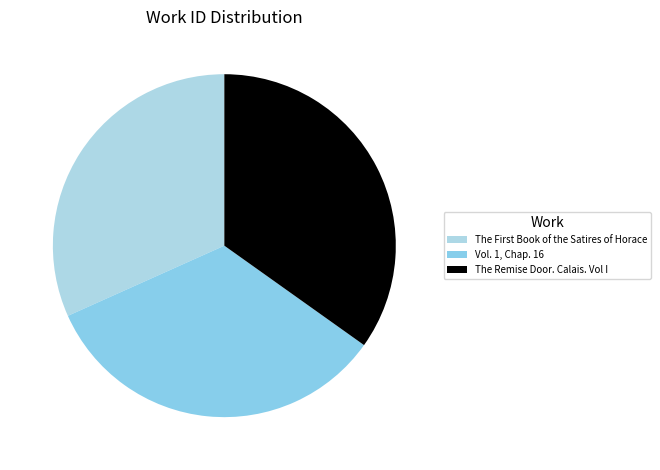

What percentage is NOT represented by Vol. 1, Chap. 16?

66.6%